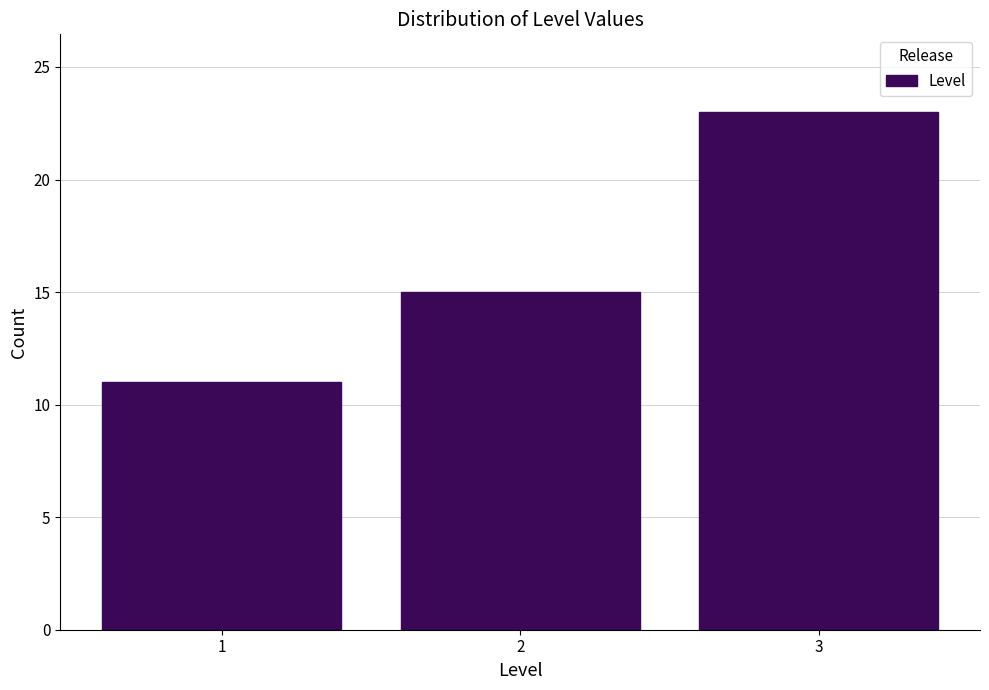

Reading right to left, transcribe all the data shown in this chart.

23	15	11